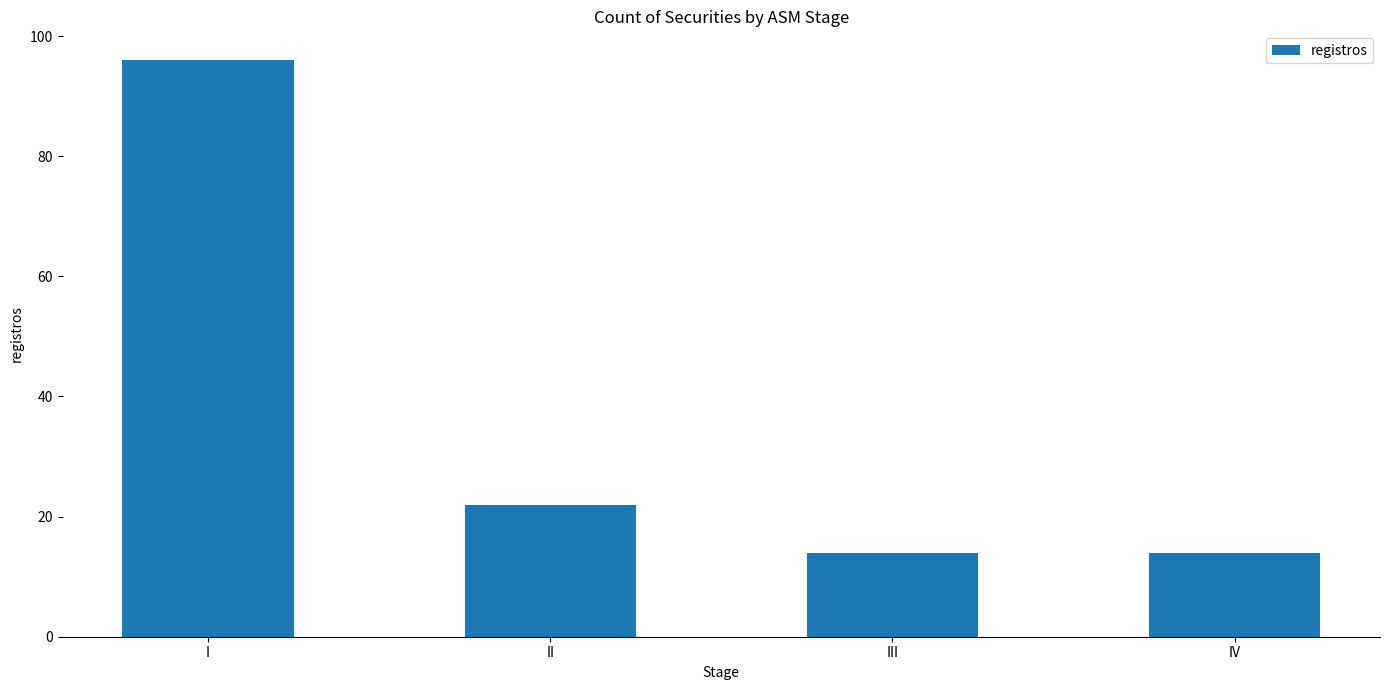

What is the change in value from I to II?

-74